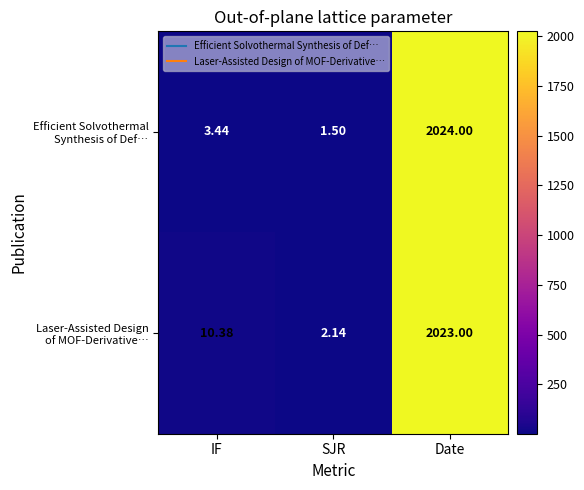

At which category is the sum across all series the highest?

Date